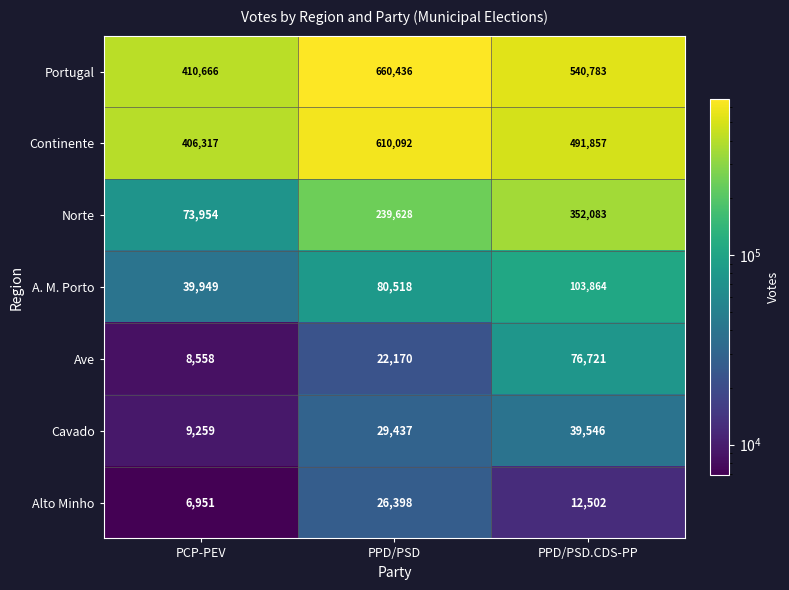

Between PCP-PEV and PPD/PSD, which series saw the biggest shift?

Portugal